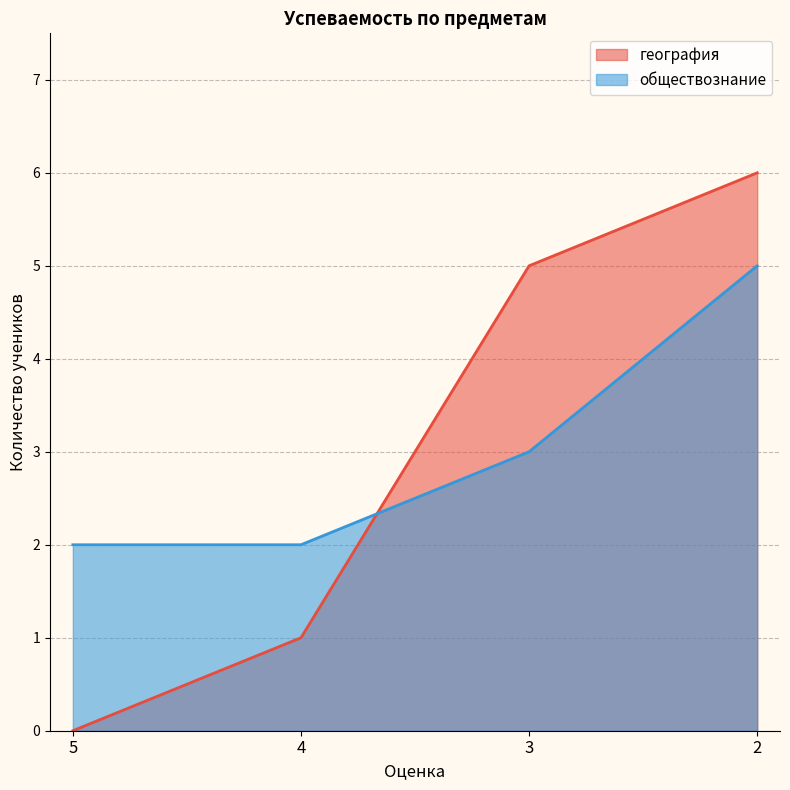

What is the spread (max minus min) of values at 2?

1